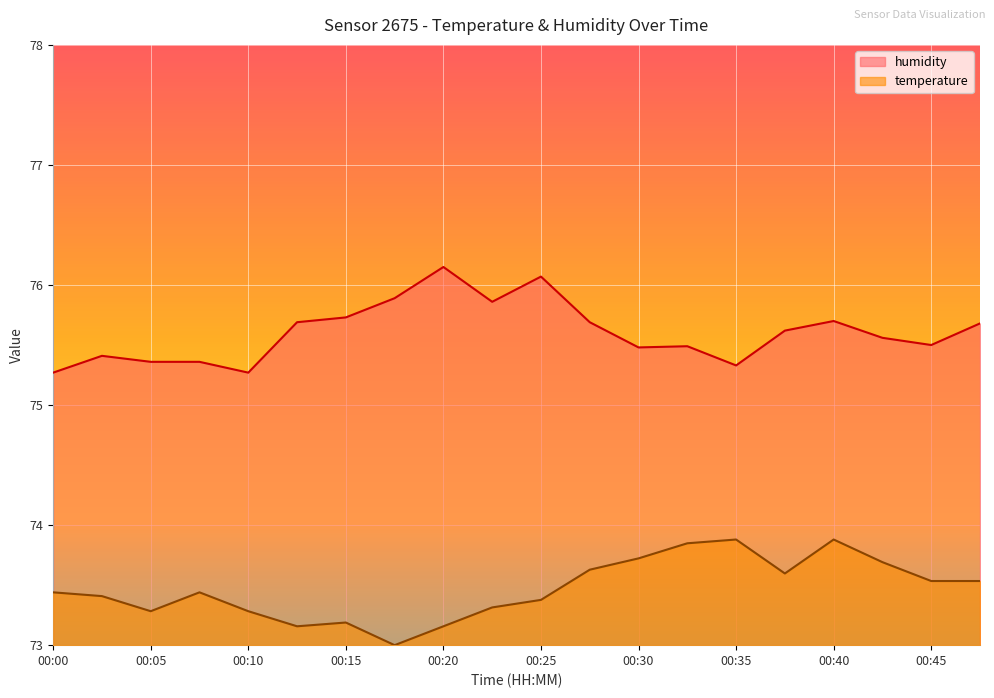

What are all the series names shown in the legend?

humidity, temperature